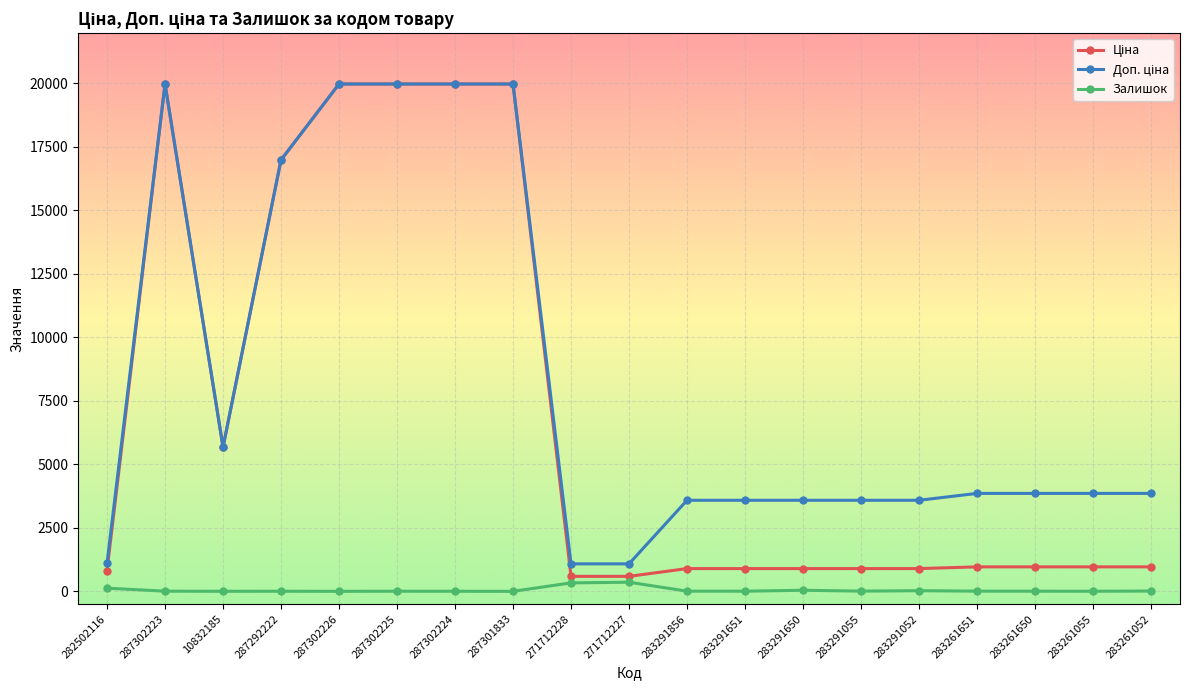

Is it true that Залишок equals 359.0 at 271712227?

True